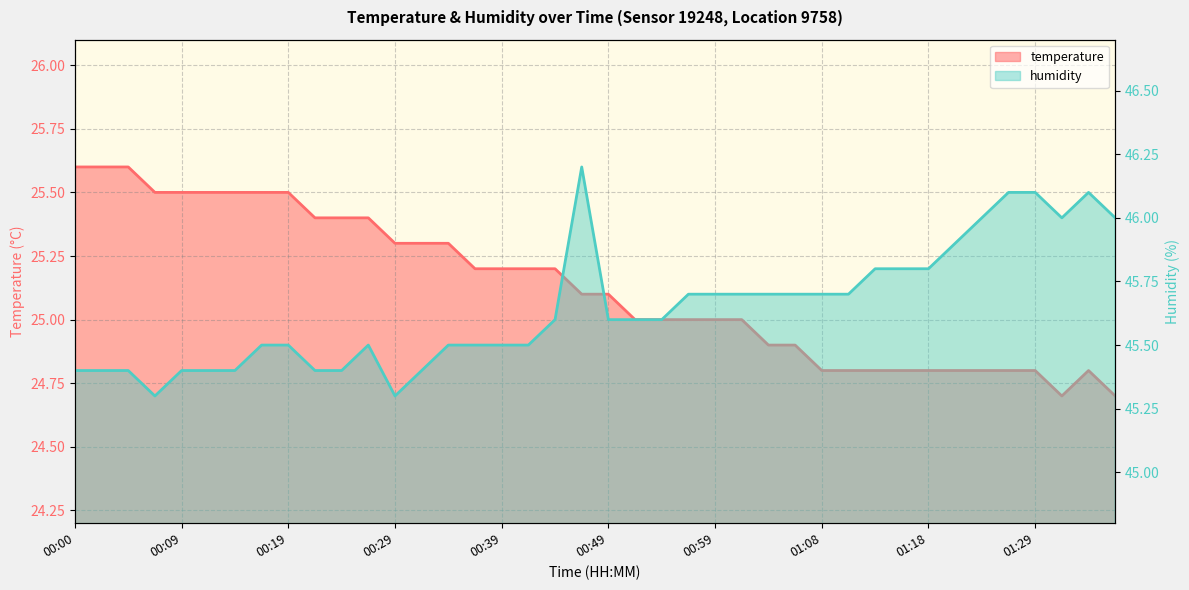

Count the temperature values in the range 24 to 25.

19